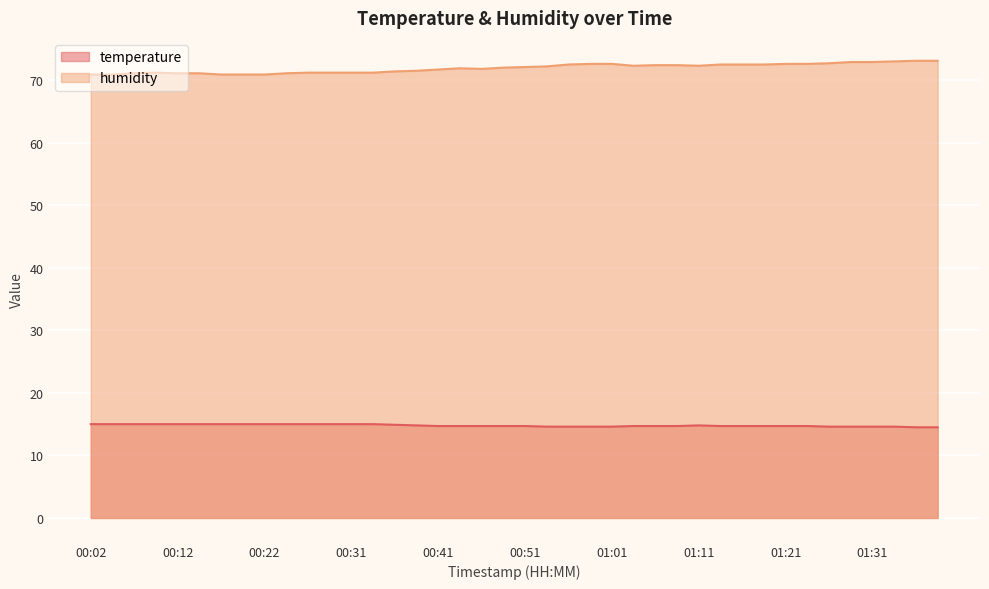

How many values in the humidity series are below 72?

19